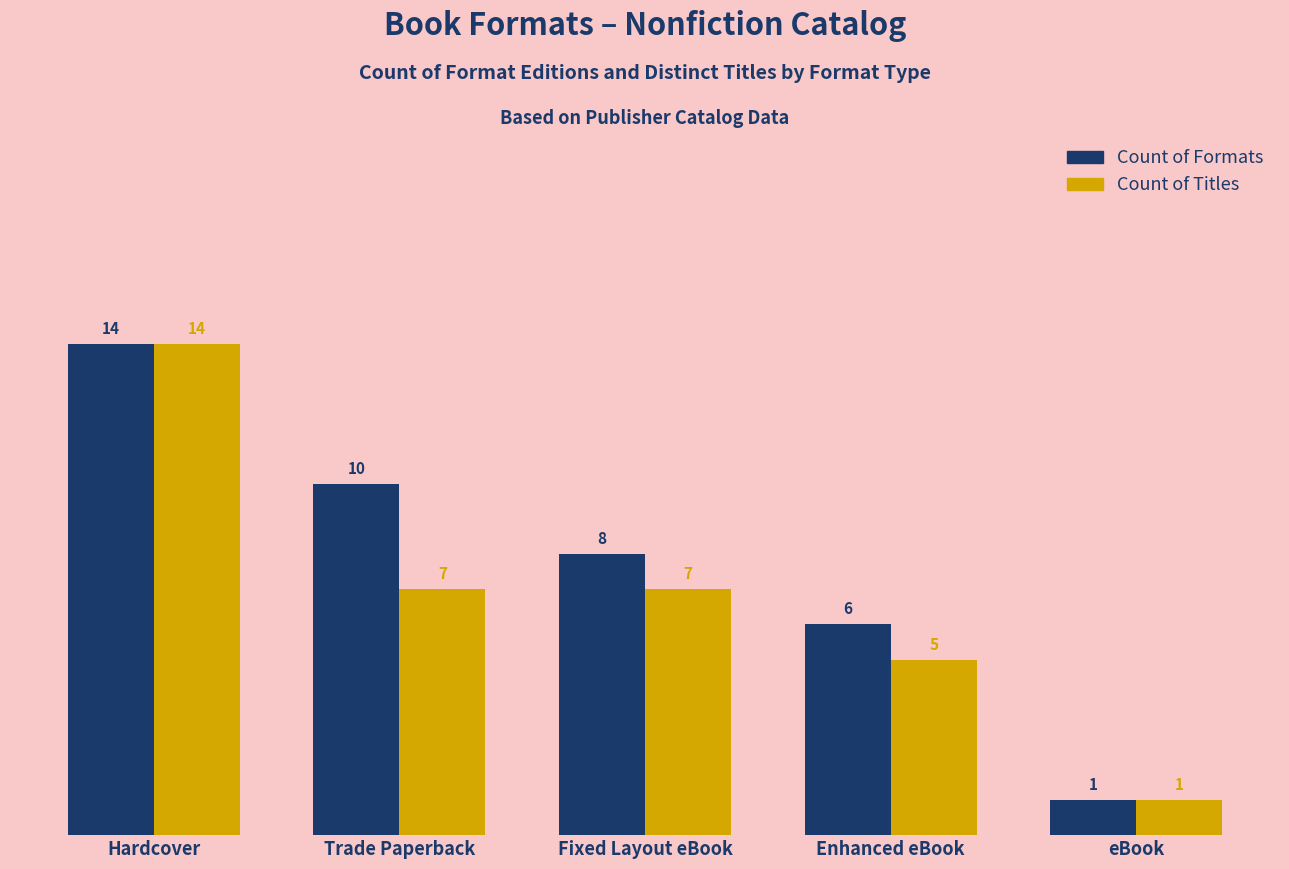

At which category is the sum across all series the highest?

Hardcover